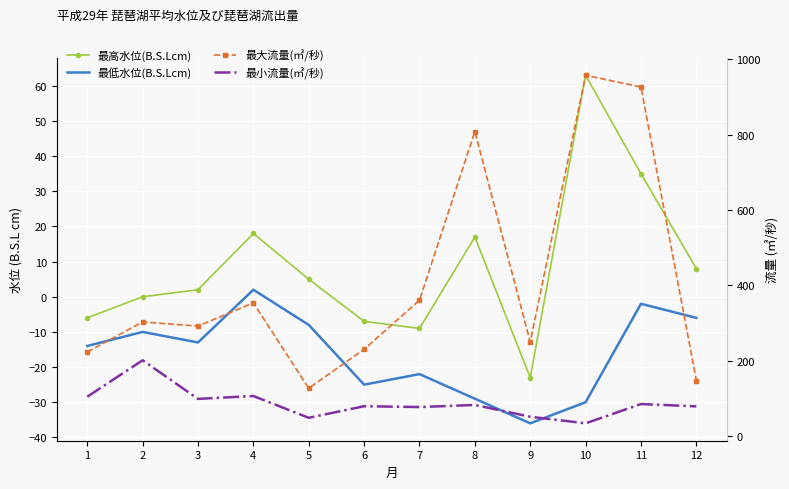

True or false: 最小流量(㎥/秒) has more than 1 interior local peaks.

True